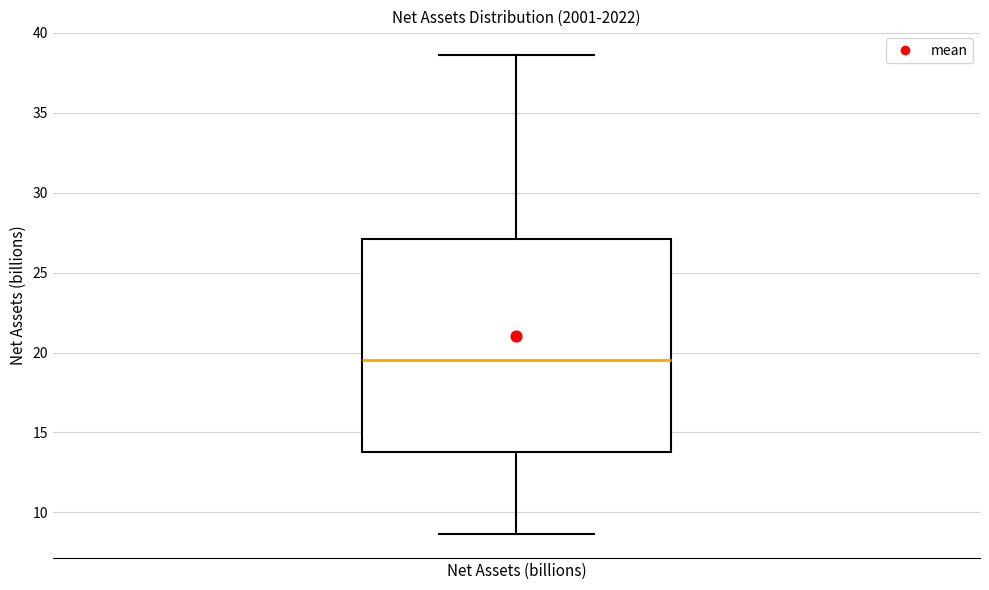

Read this box plot against the y-axis: the position of the median line, the range covered by the box, and the ends of both whiskers. The values are not printed on the chart, so give them approximately, as read against the axis.

median 19.5, box 14.0 to 27.0, whiskers 8.5 to 38.5